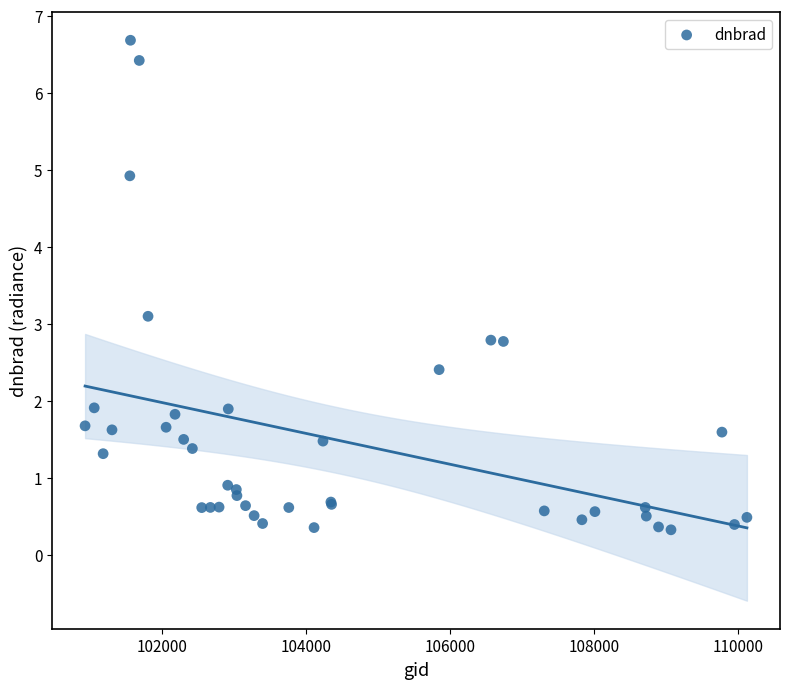

What Y value in the scatter plot is closest to 3?

3.1